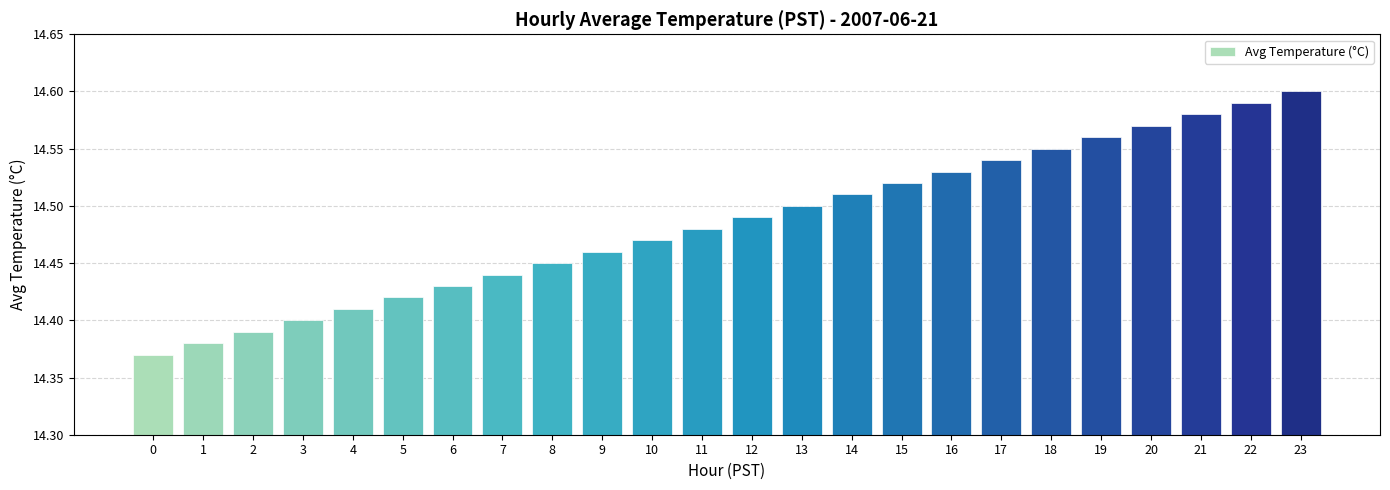

Between 4 and 18, which is larger?

18